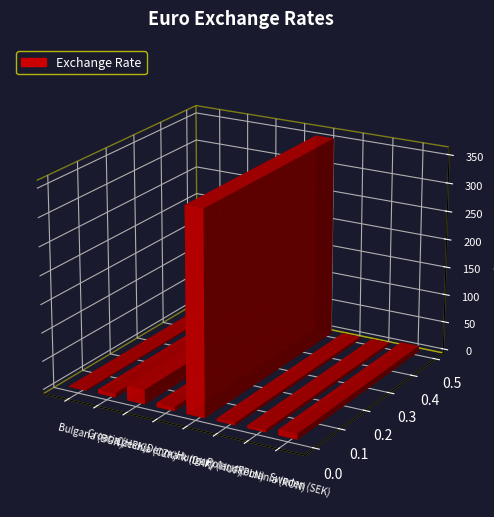

What is the greatest value displayed?

356.0